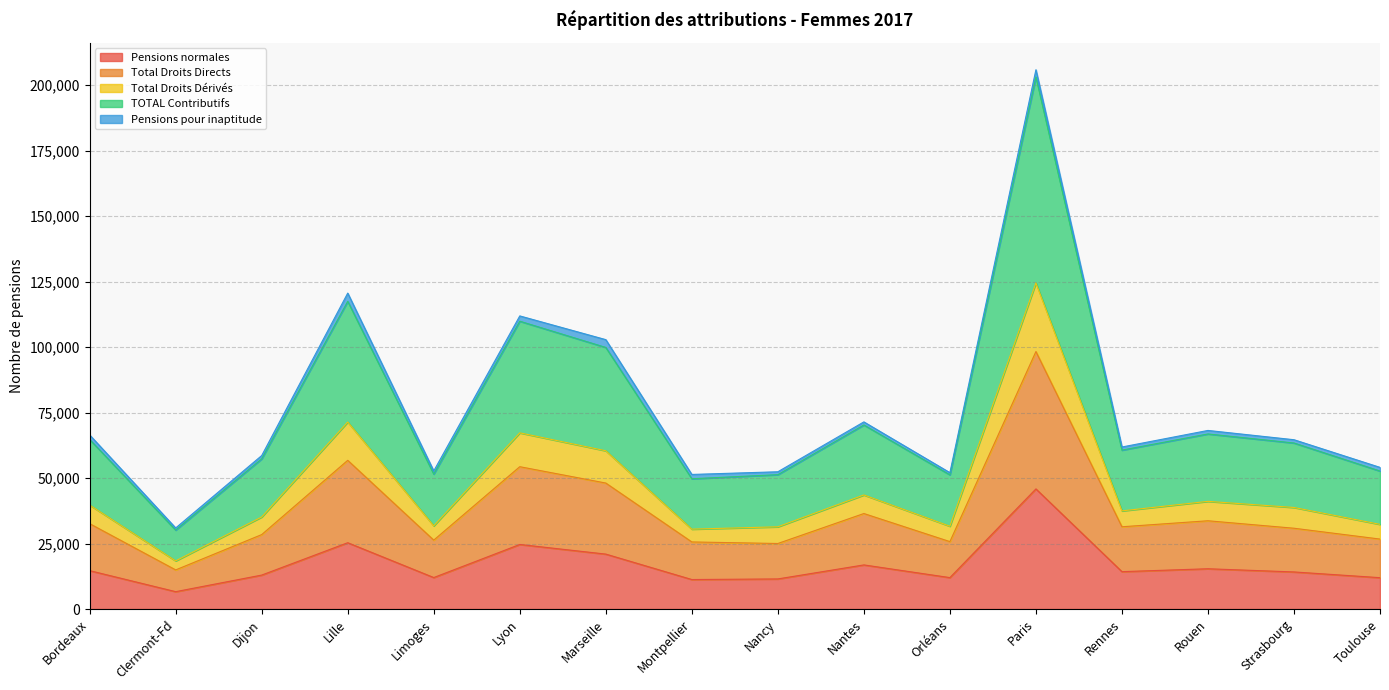

Which category has the lowest value across all series?

Clermont-Fd